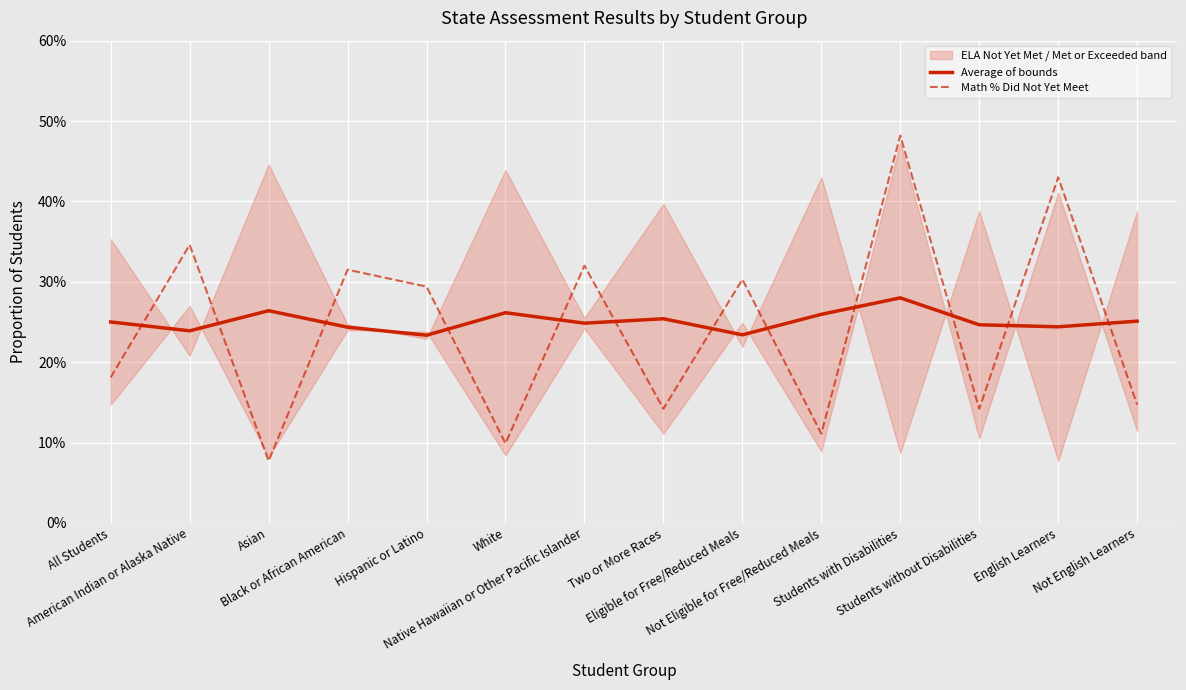

Where is Math % Did Not Yet Meet nearest to the value 0?

Asian